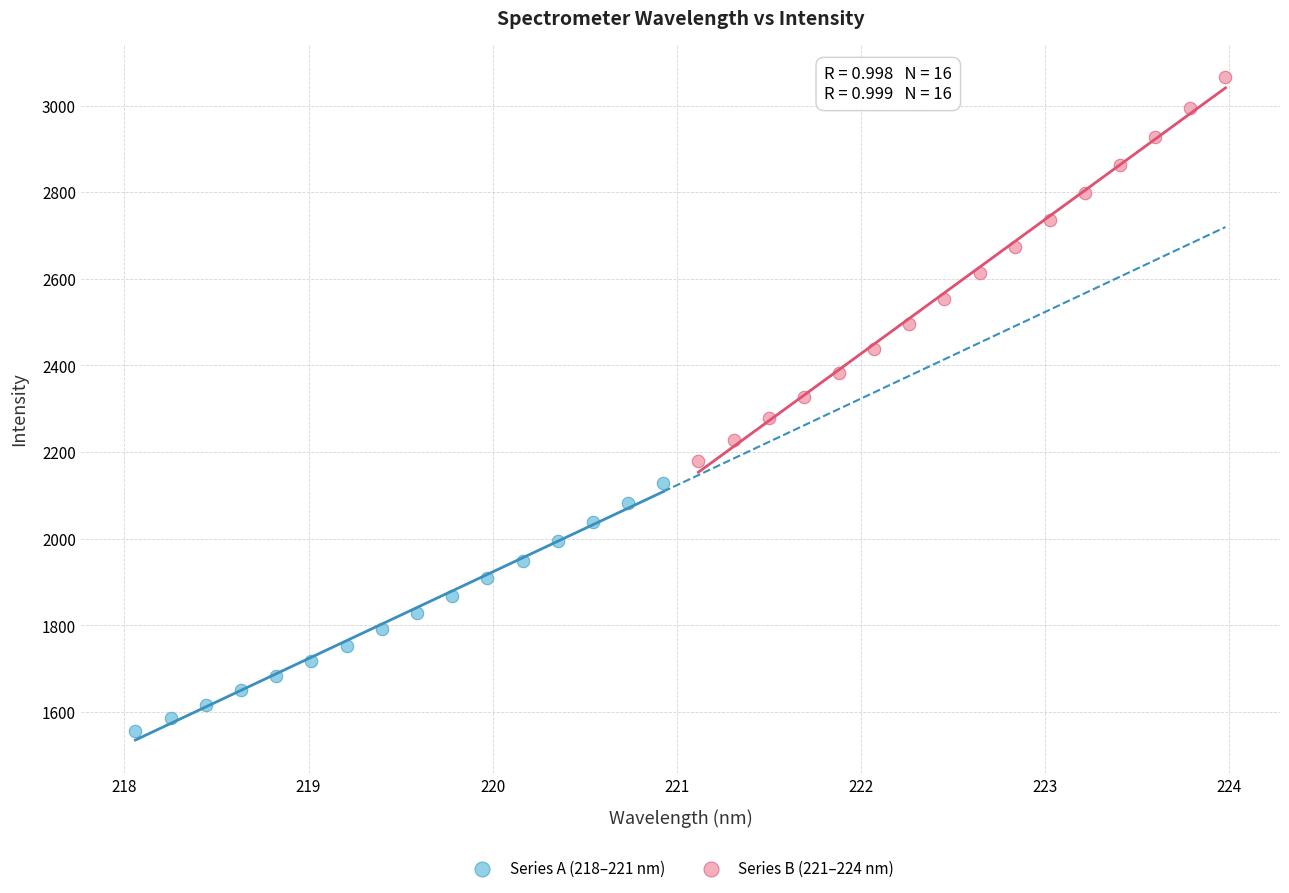

Which series reaches the minimum Y coordinate?

Series A (218–221 nm)